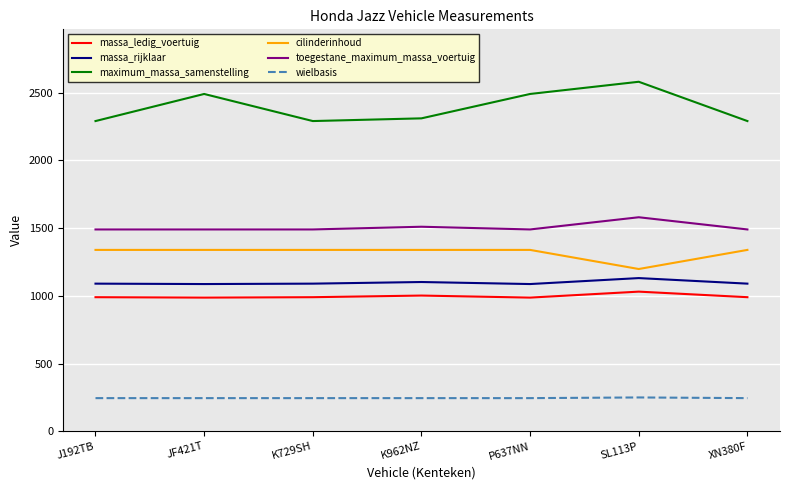

How many distinct data groups are displayed?

6